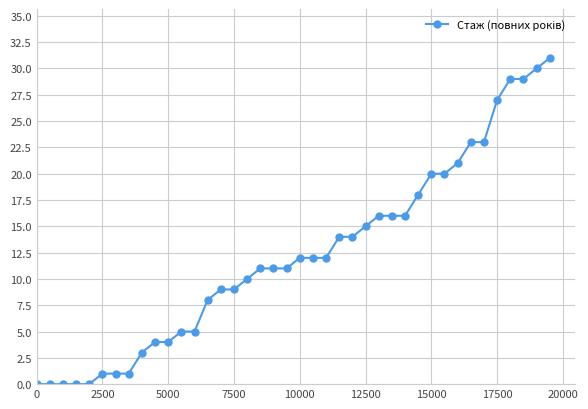

What is the maximum value shown in the chart?

31